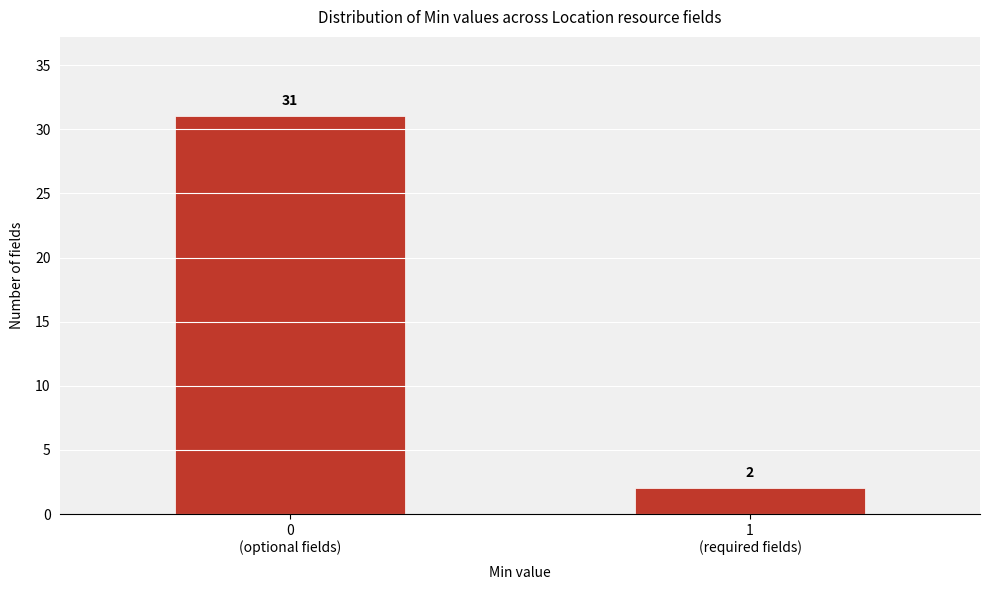

Reading right to left, extract all data points from this chart.

2	31